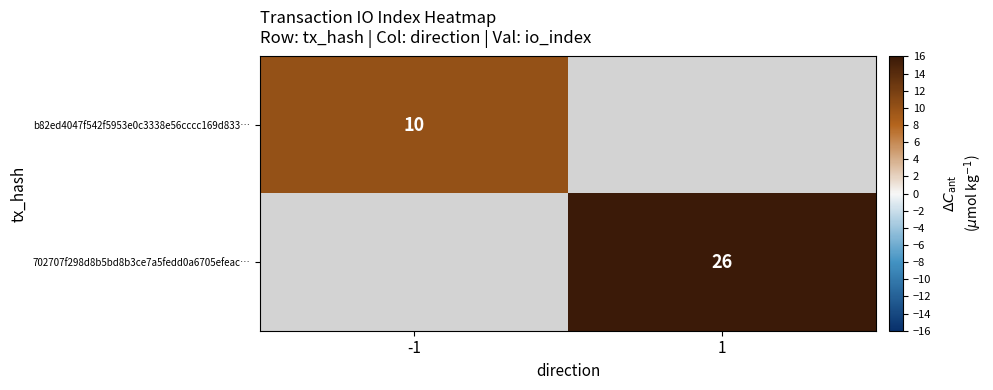

The 702707f298d8b5bd8b3ce7a5fedd0a6705efeac… series shows 26 at 1. True or false?

True